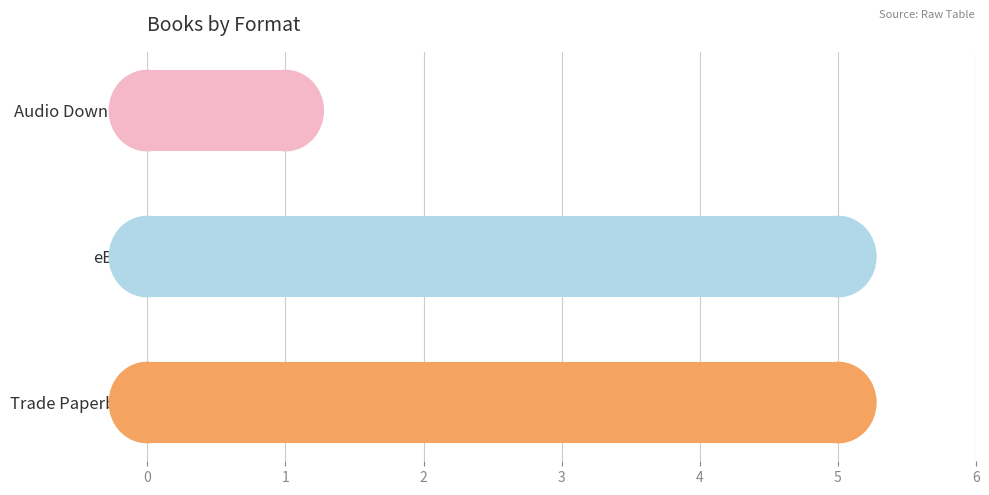

At which category does the chart reach its minimum across all series?

Audio Download